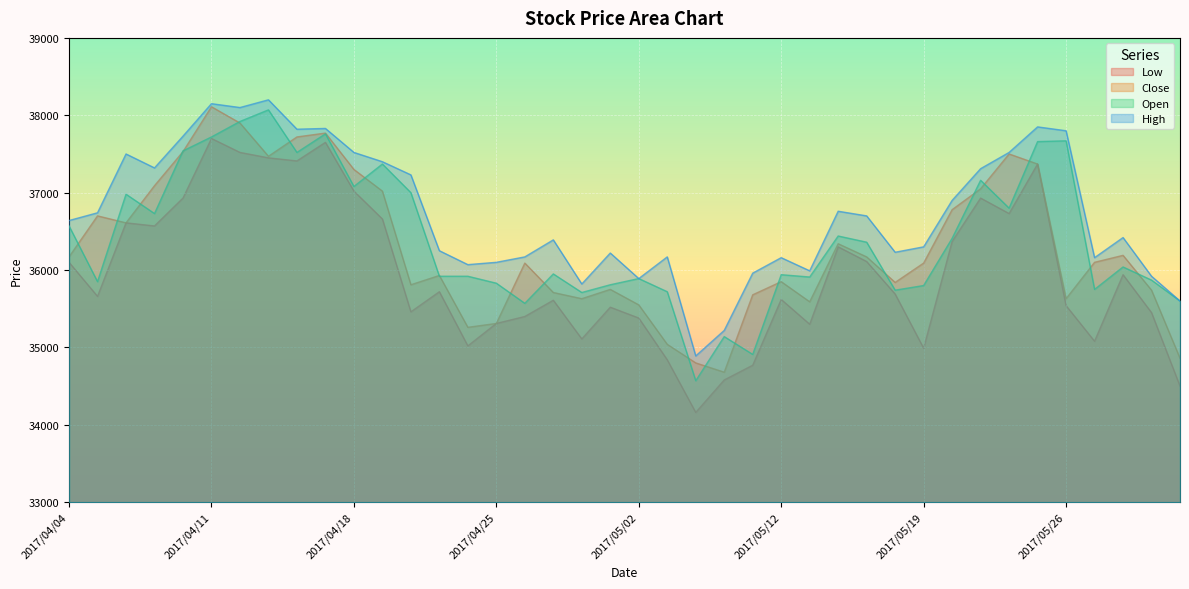

What is the minimum value shown in the chart?

34160